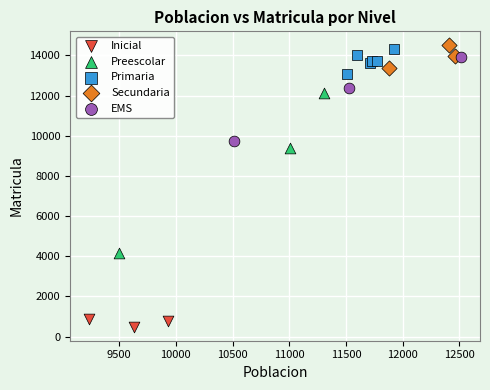

Which series contains the lowest Y value?

Inicial